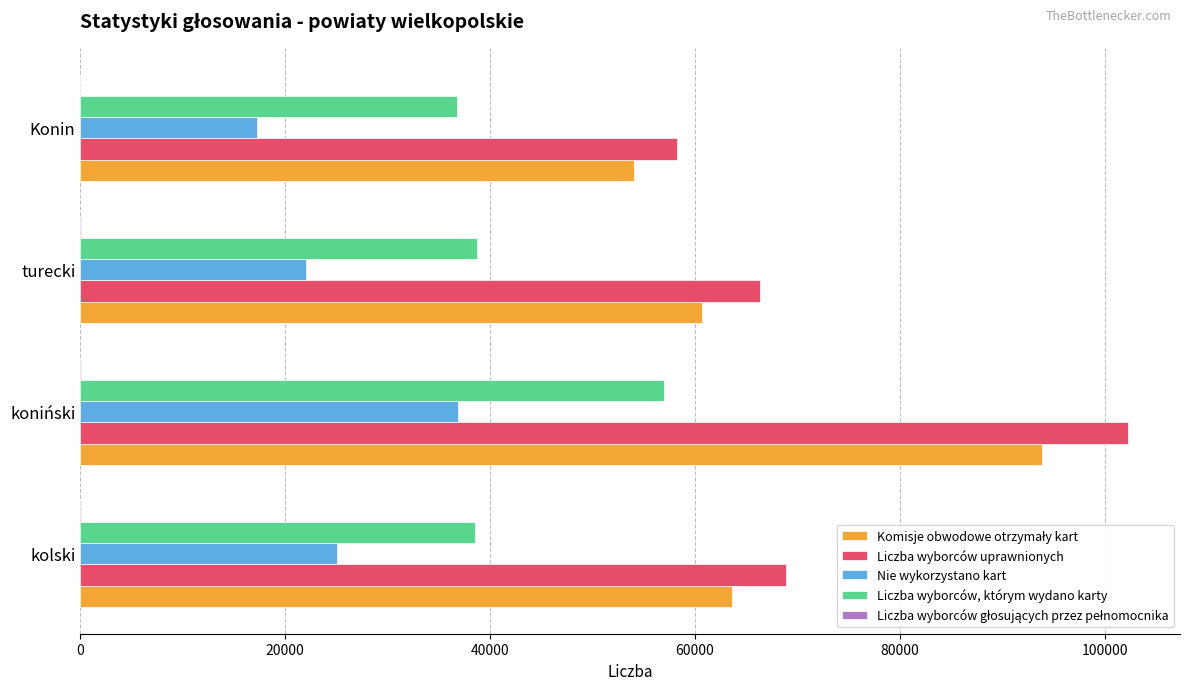

Where is Nie wykorzystano kart nearest to the value 27094?

kolski